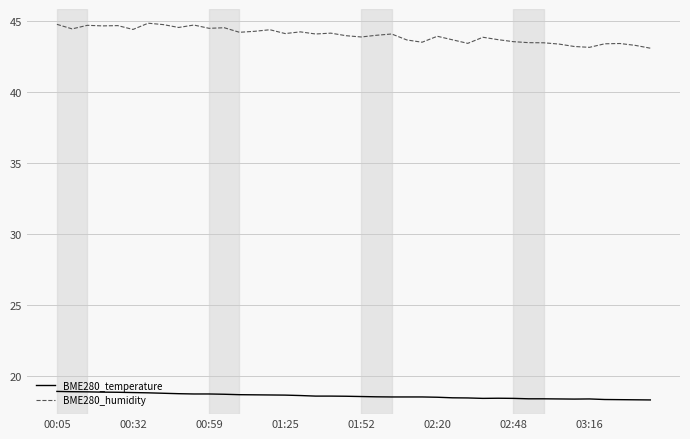

What is the greatest value displayed?

44.8